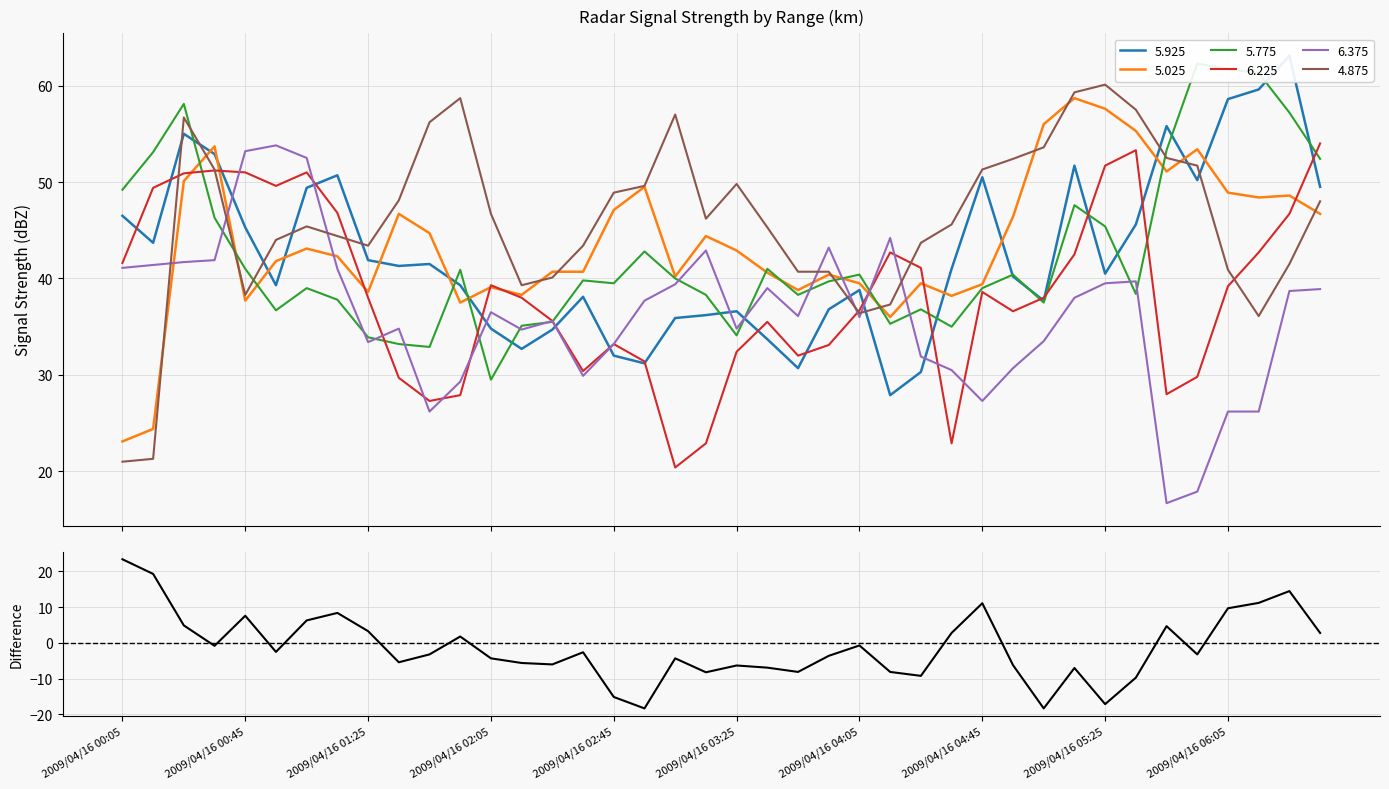

What is the highest value of the 4.875 series?

60.1